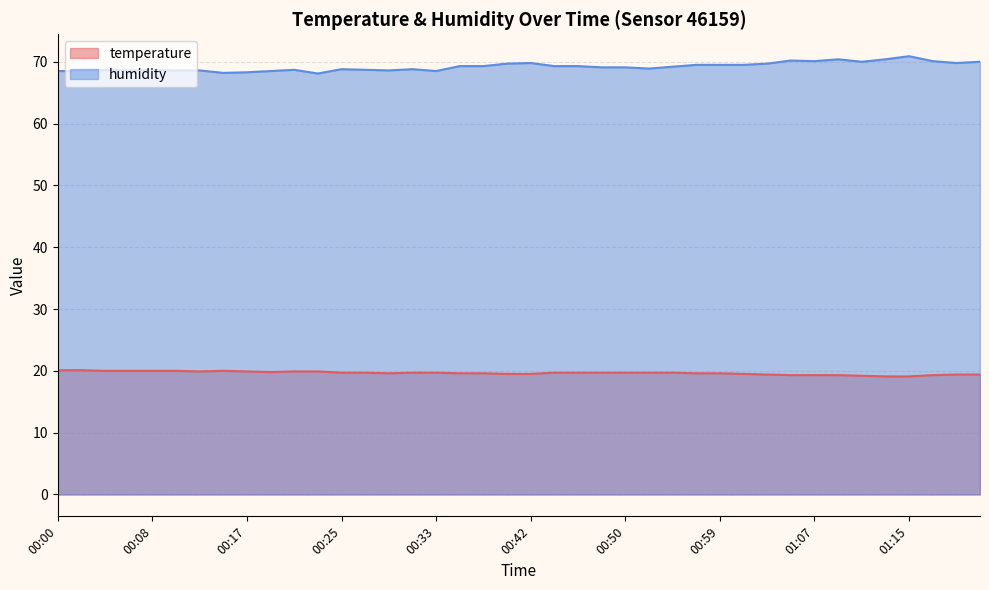

The value of humidity at 01:22 is 22.9. True or false?

False